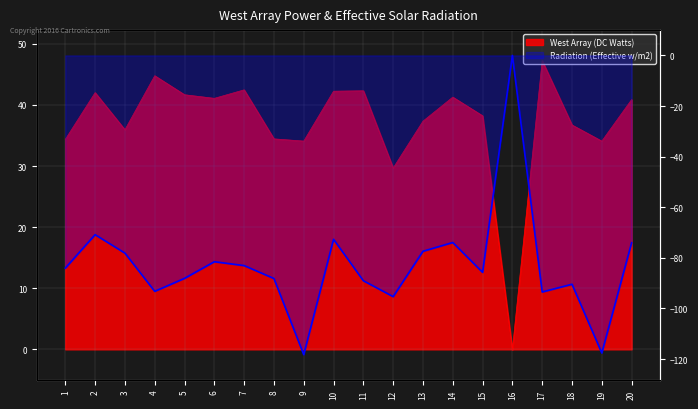

At which category does the chart reach its peak across all series?

17